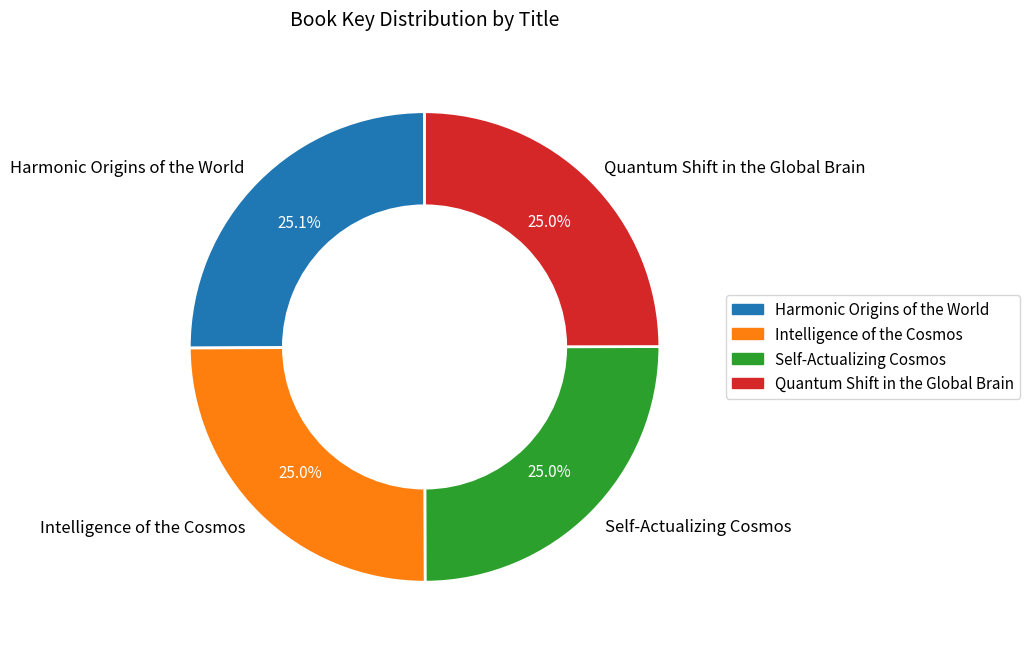

Does Self-Actualizing Cosmos represent more than half of the total?

No